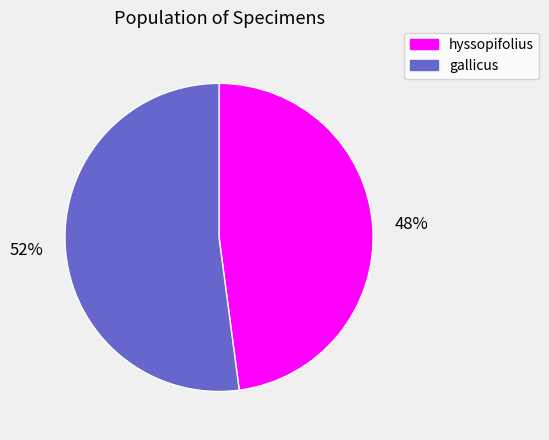

To the nearest percent, what is the average slice percentage?

50%